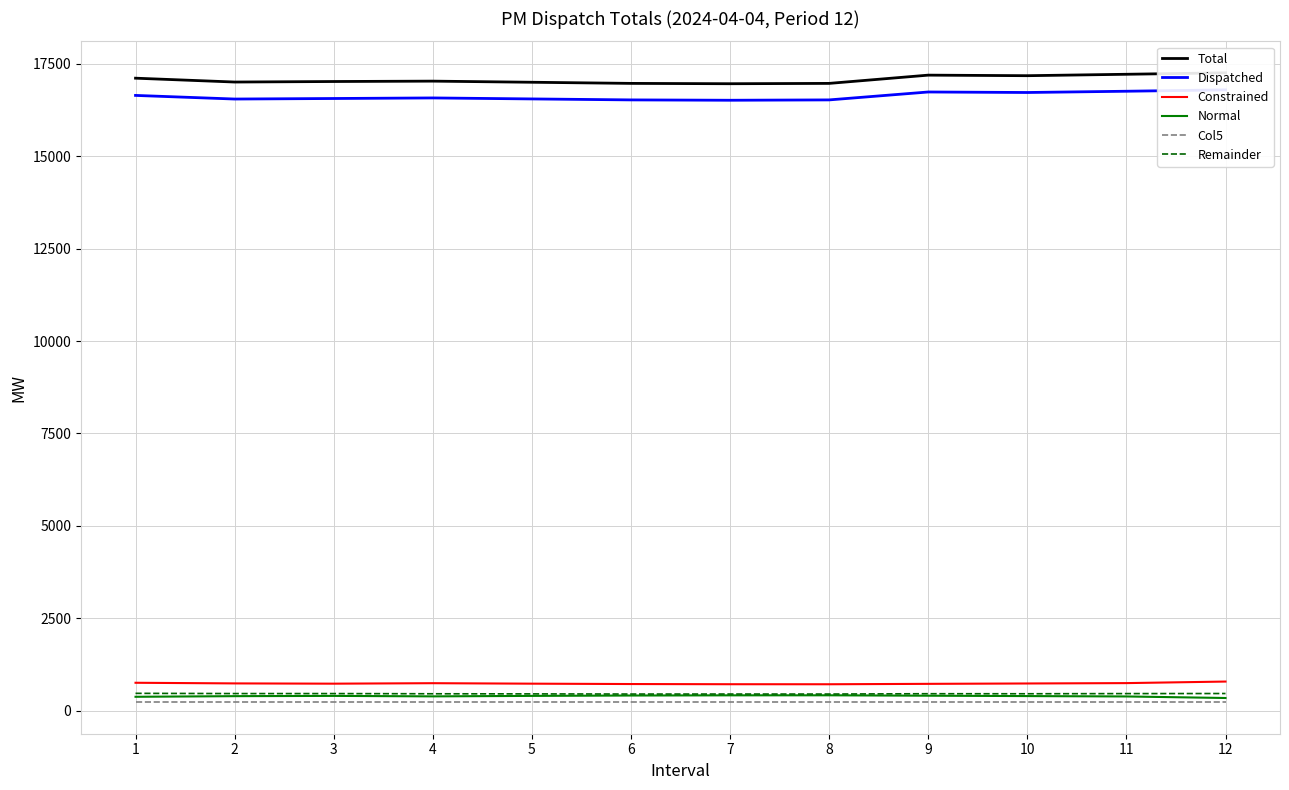

How many data points in Constrained are above 733?

5